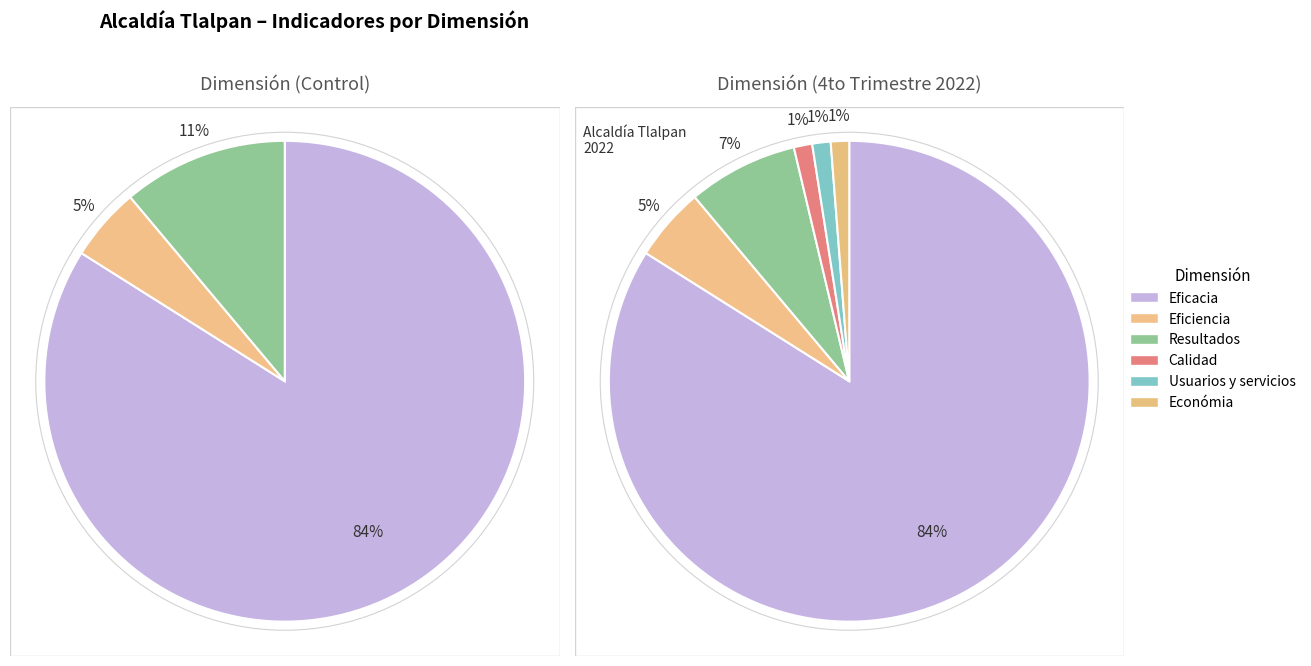

Which category has the biggest portion of the pie?

Eficacia